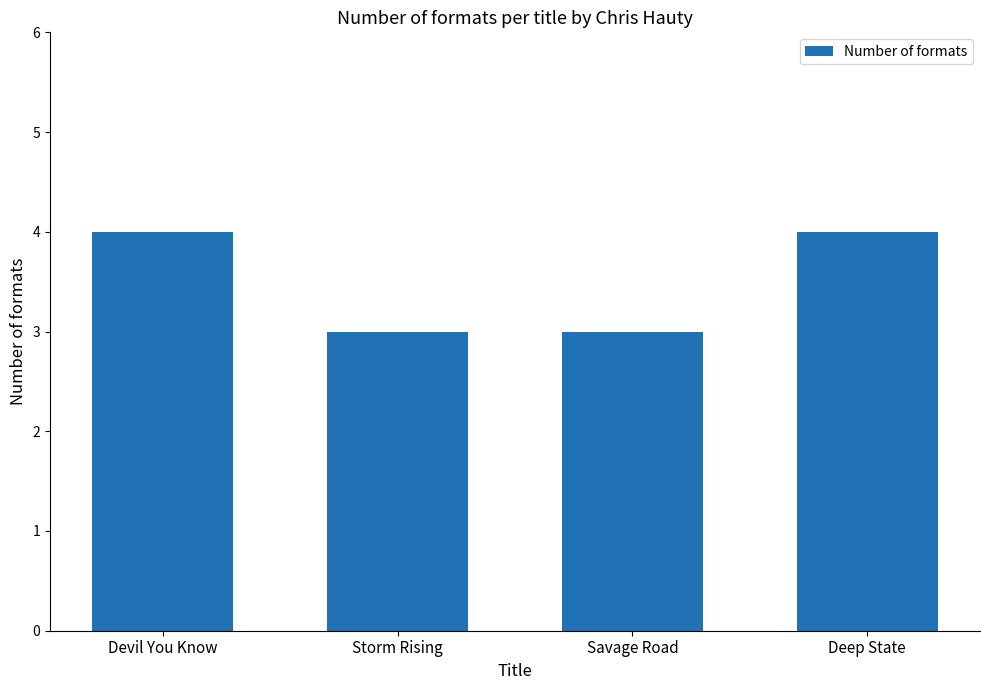

What is the label of the 3rd bar from the right?

Storm Rising